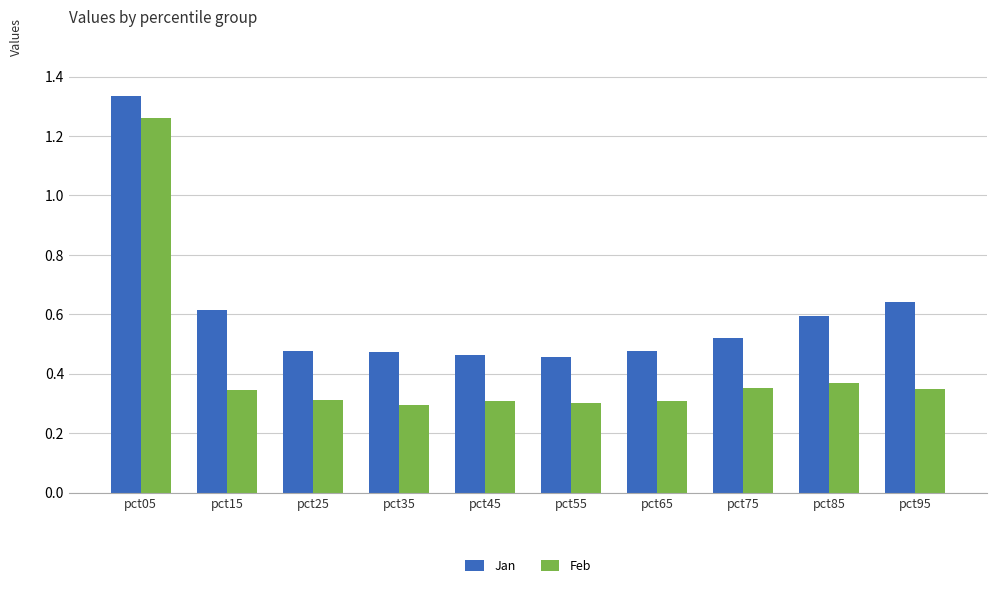

The Jan series shows 0.6 at pct15. True or false?

True